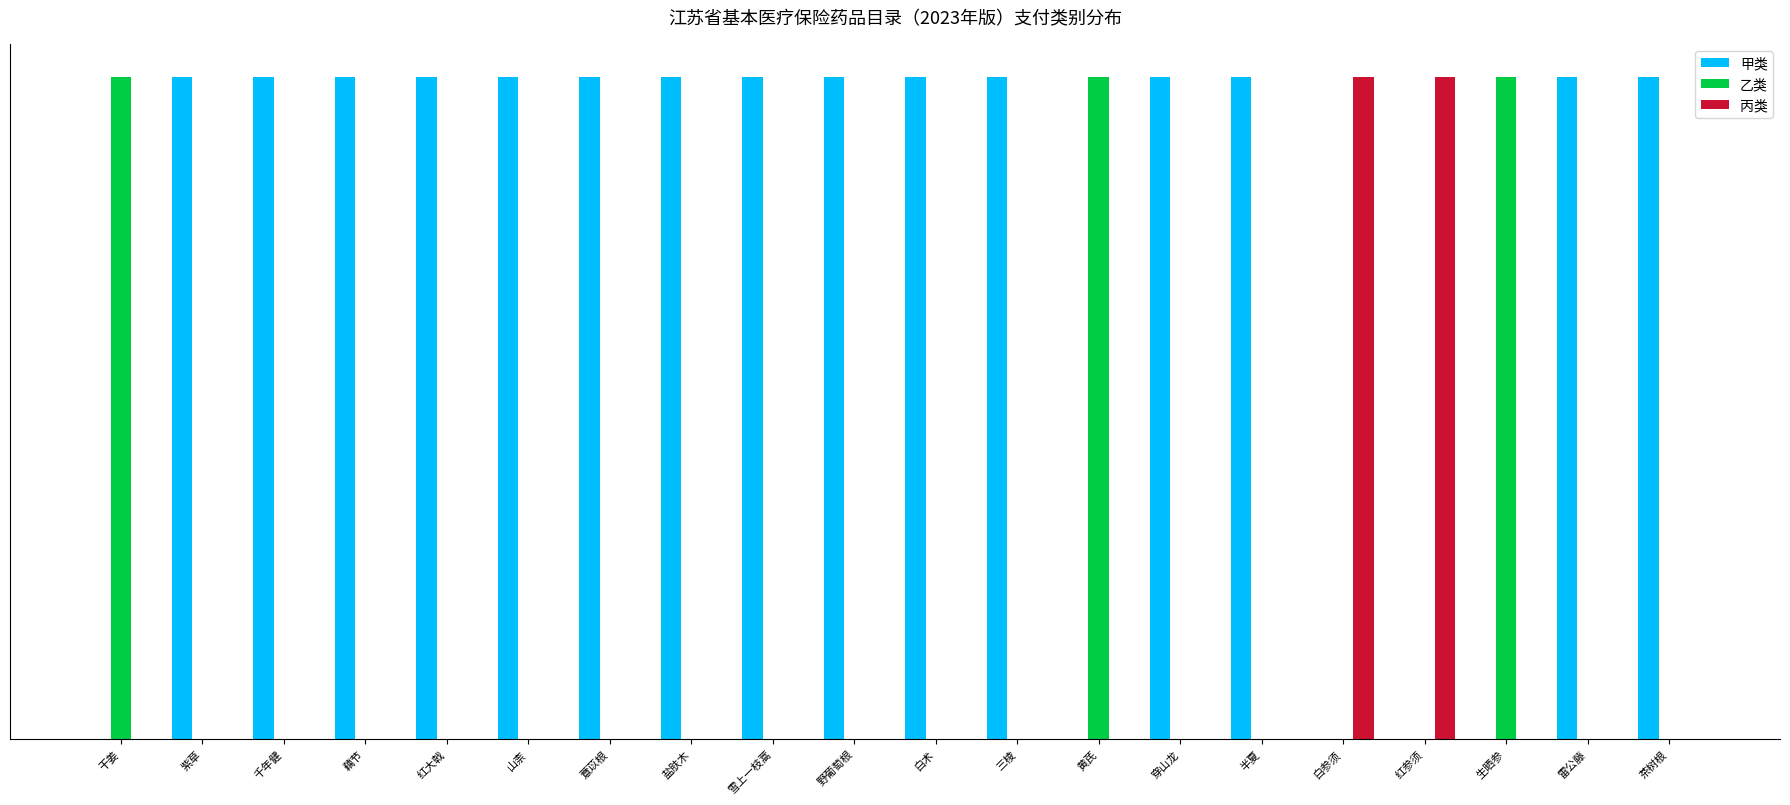

The 丙类 series shows 0 at 黄芪. True or false?

True